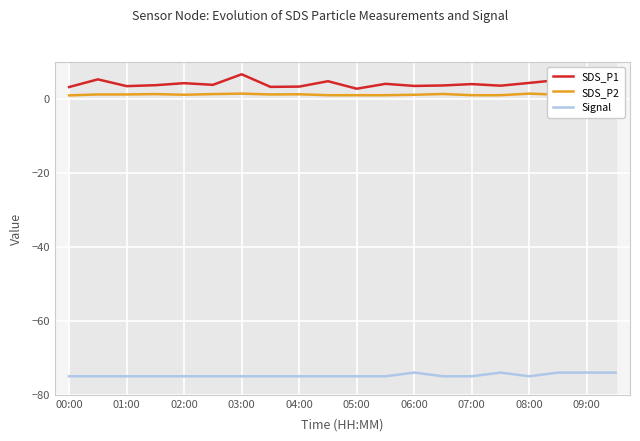

True or false: SDS_P1 and Signal cross at least once.

False